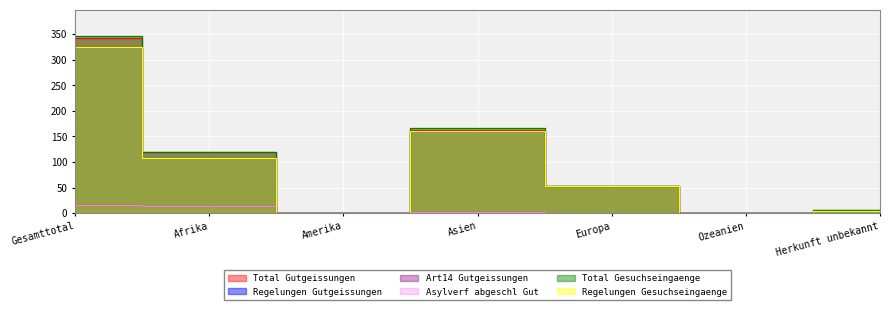

How many values in the Total Gesuchseingaenge series exceed 53?

3